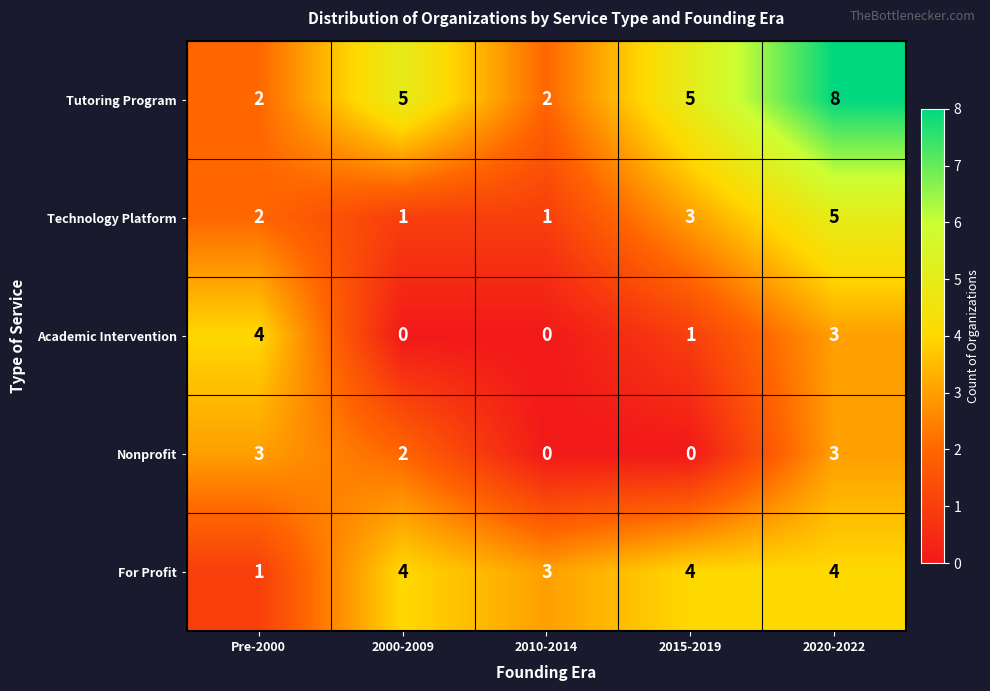

At which category is the sum across all series the highest?

2020-2022